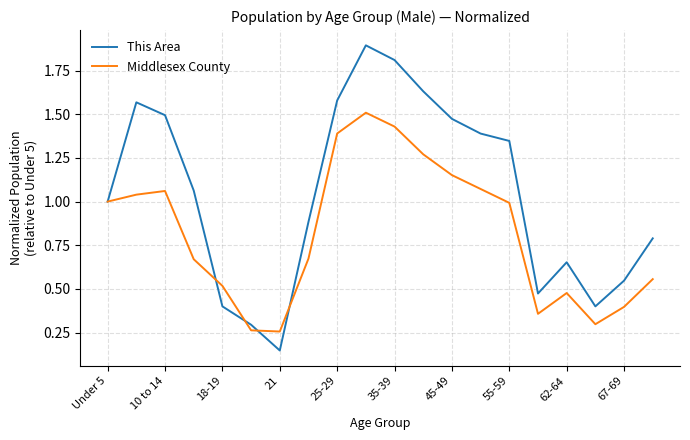

What is the maximum value shown in the chart?

1.9